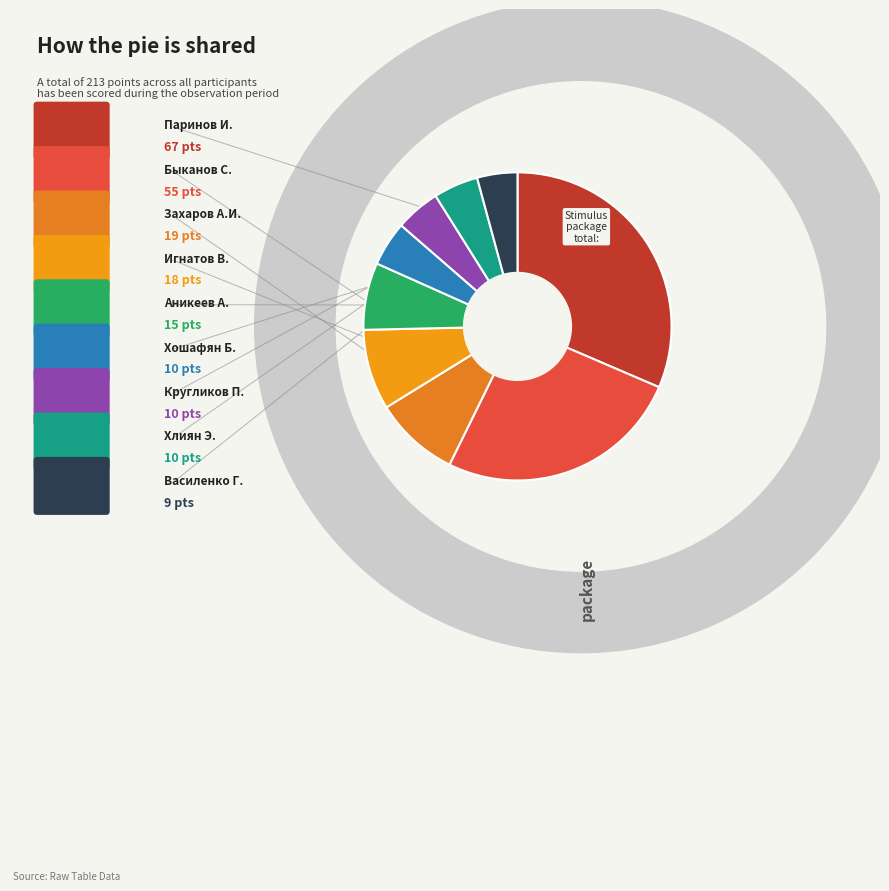

To the nearest percent, what is the difference between the Паринов И. and Быканов С. slice percentages?

6%